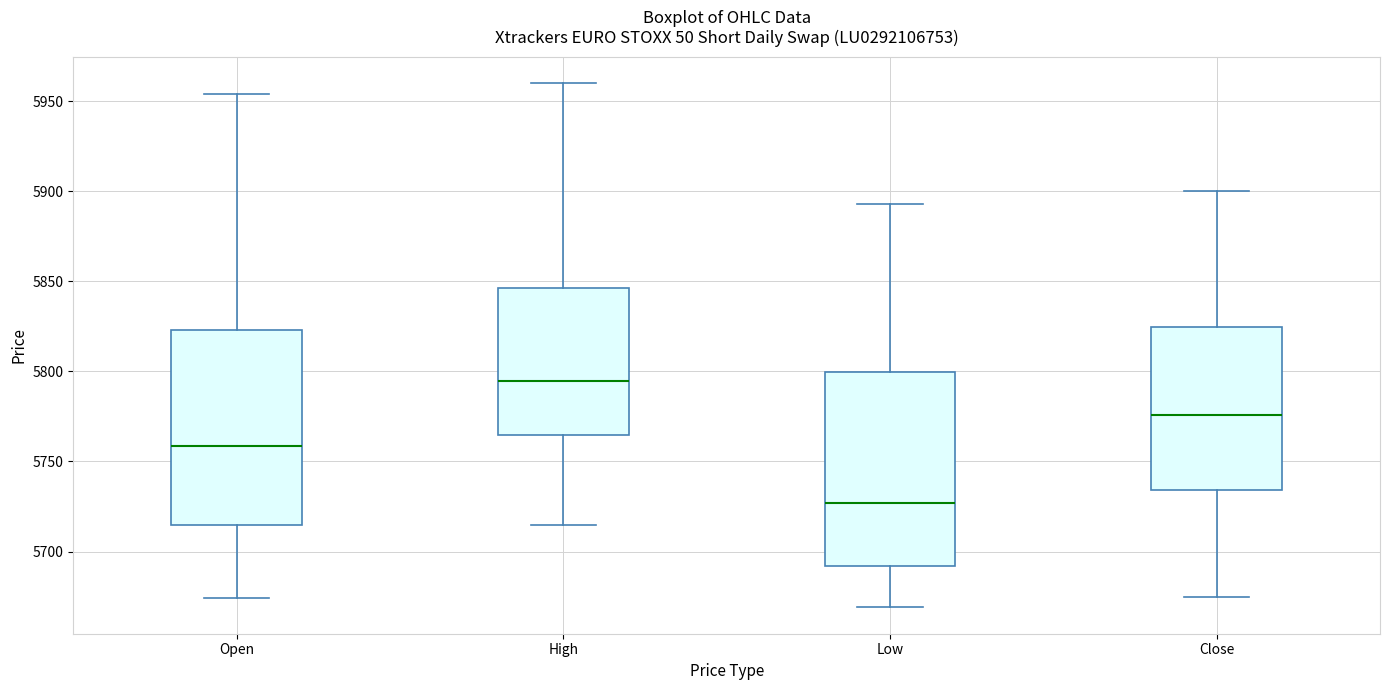

Which box has the highest median line?

High